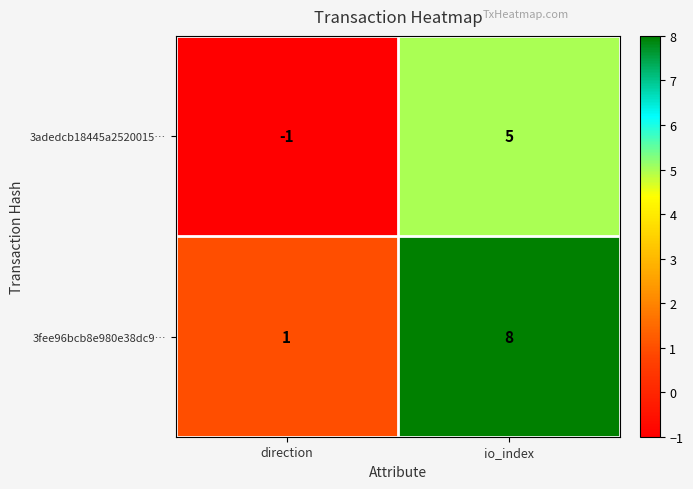

How many categories are shown in the chart?

2